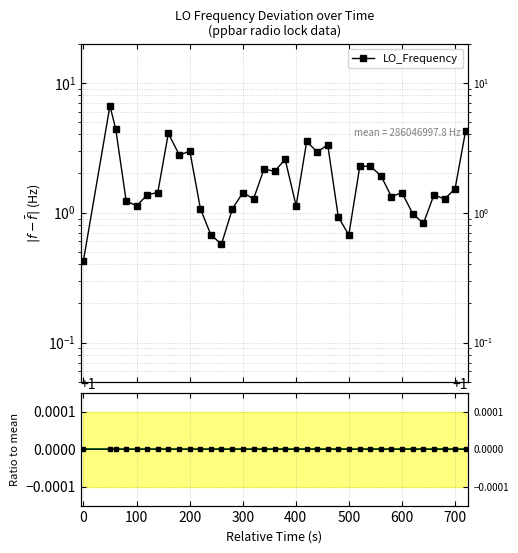

After their last crossing, which series has the higher values: LO_Frequency ratio or LO_Frequency?

LO_Frequency